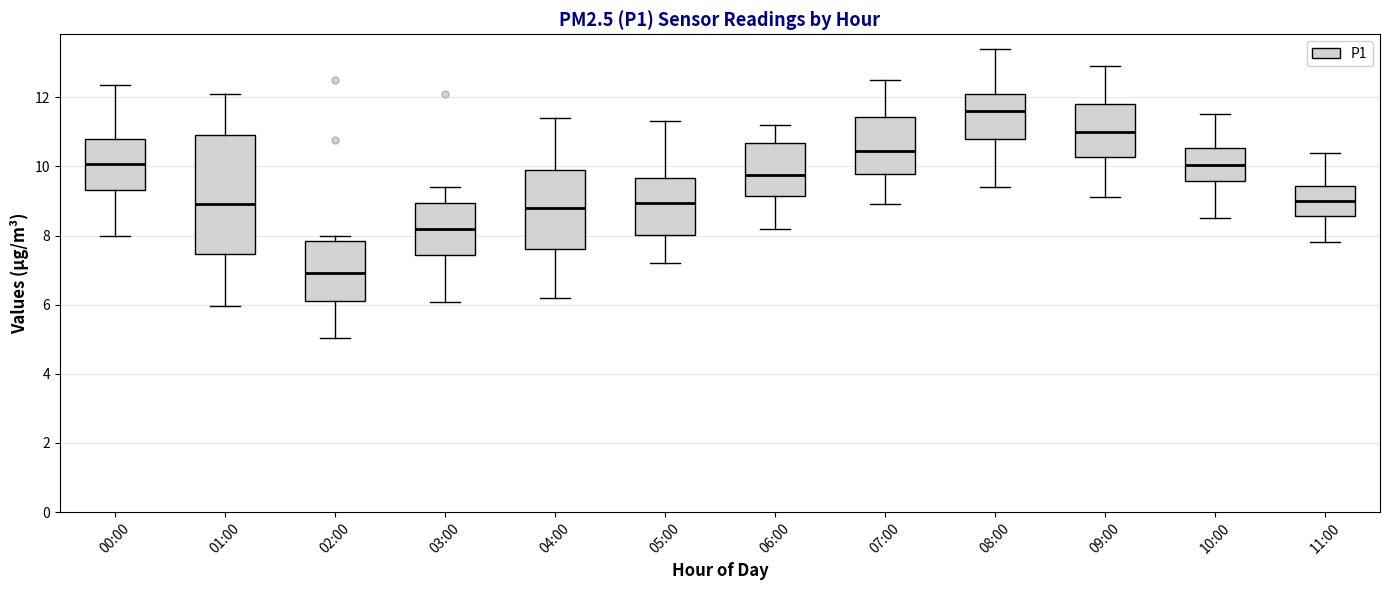

Comparing the boxes themselves (not the whiskers), which one is the tallest?

01:00